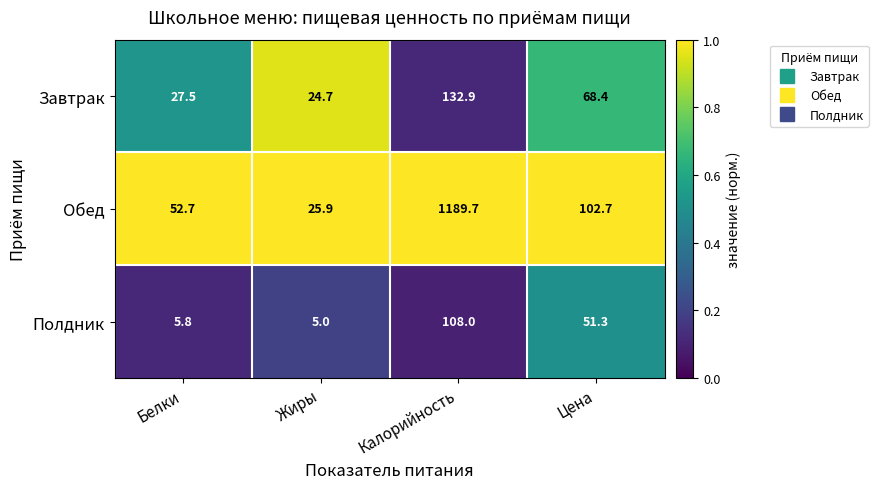

Which series has the largest range (max minus min)?

Обед